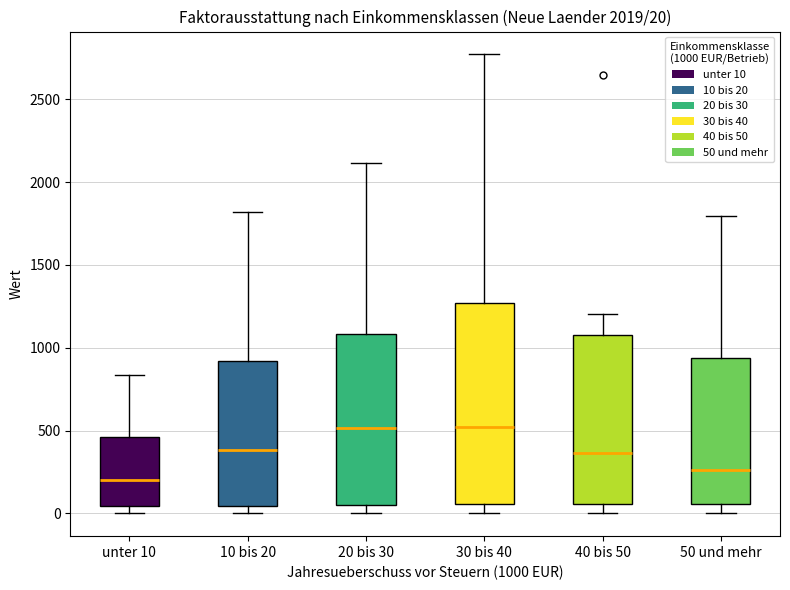

Which box is the tallest, from its lower edge to its upper edge?

30 bis 40